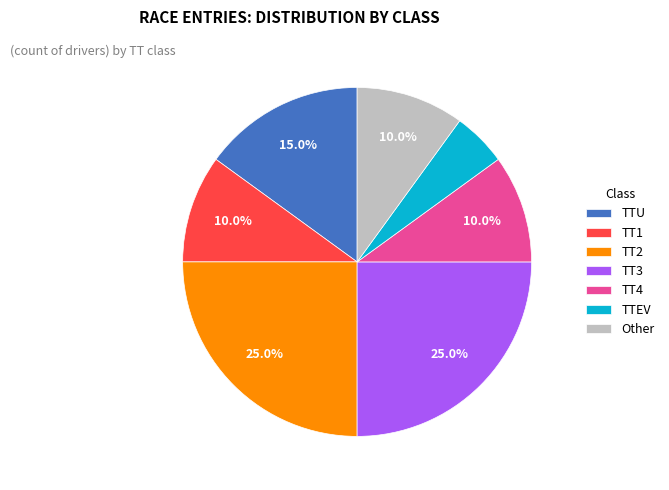

To the nearest percent, what is the combined percentage of TT1 and Other?

20%